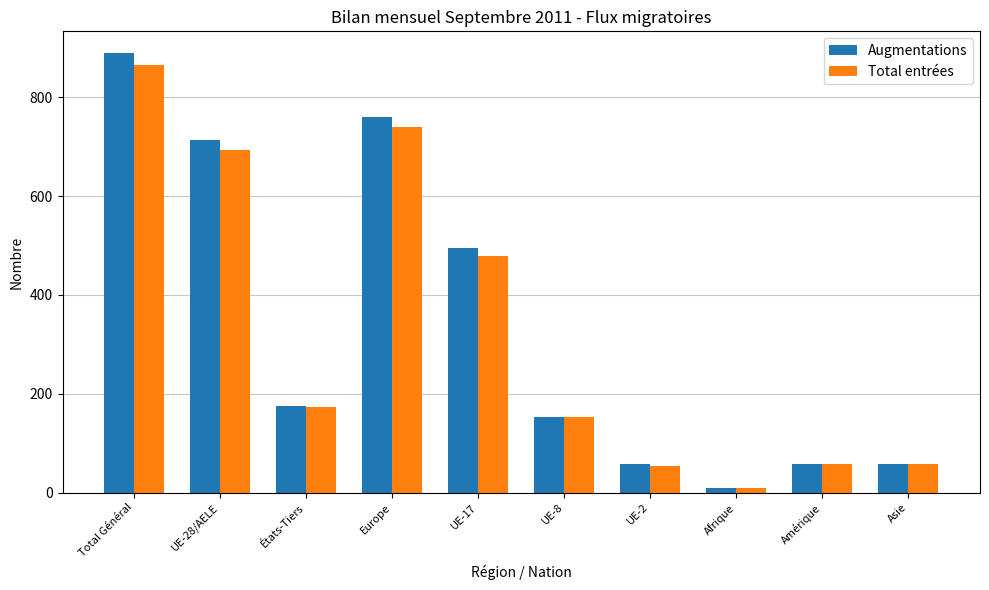

What is the greatest value displayed?

889